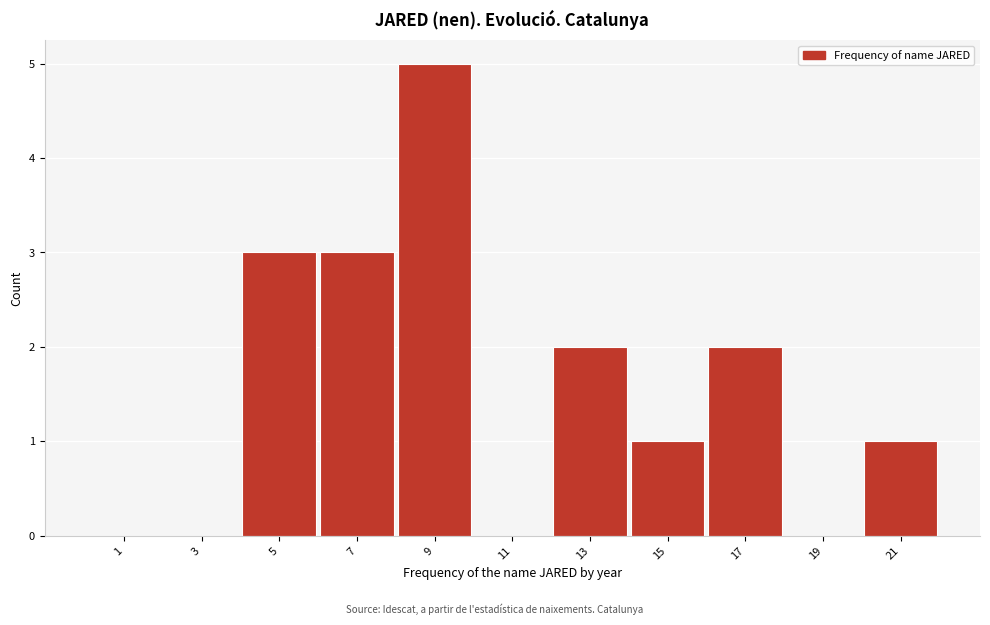

Reading left to right, what are all the values shown in this chart?

1=0	3=0	5=3	7=3	9=5	11=0	13=2	15=1	17=2	19=0	21=1